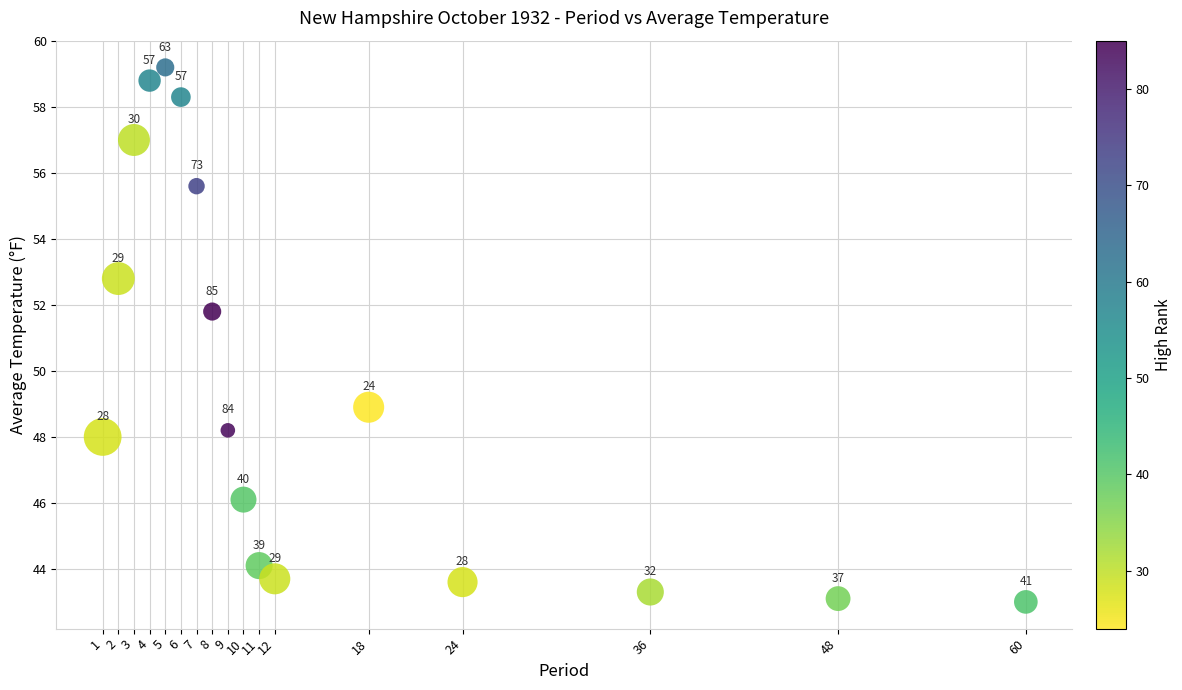

What is the range of X values (max minus min)?

59.0